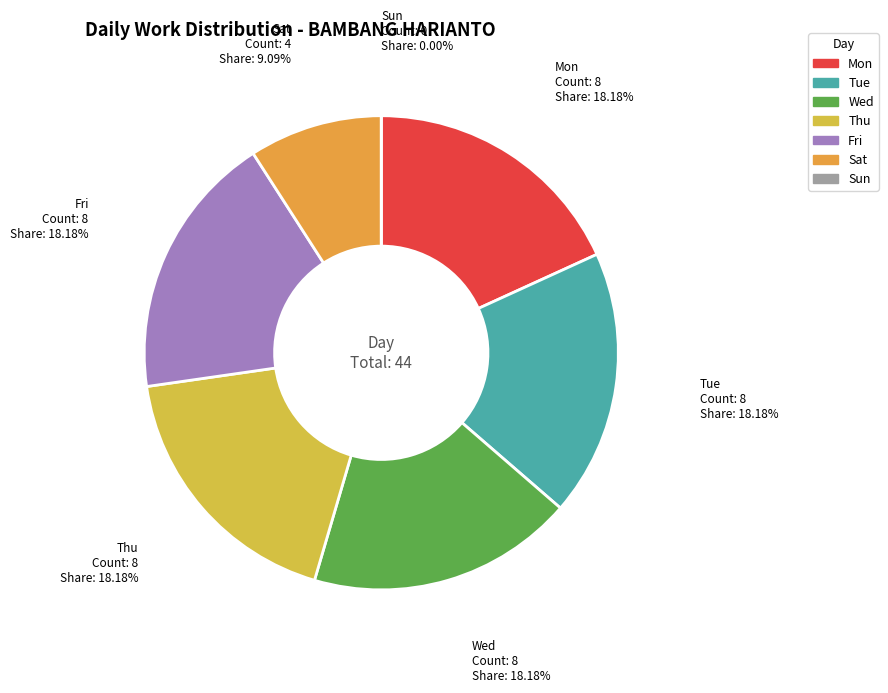

To the nearest percent, what portion does Tue represent?

18%